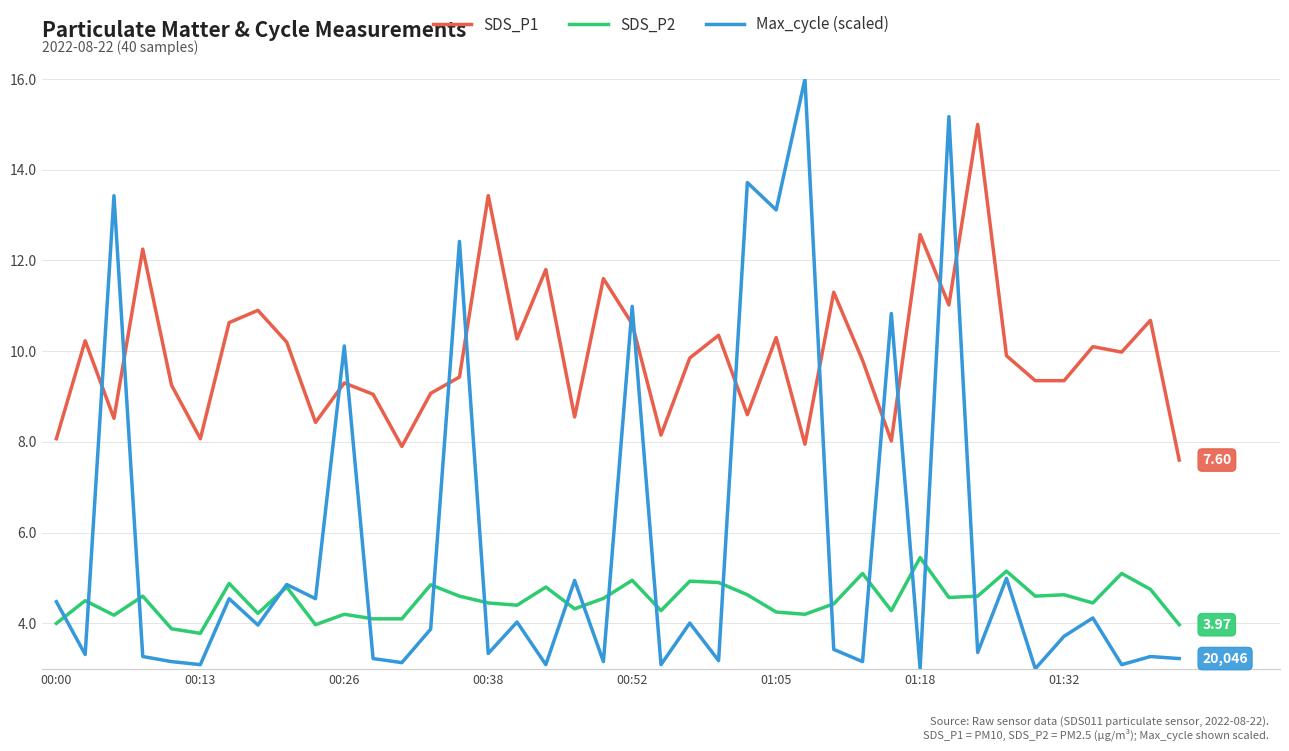

True or false: SDS_P2 and SDS_P1 cross at least once.

False